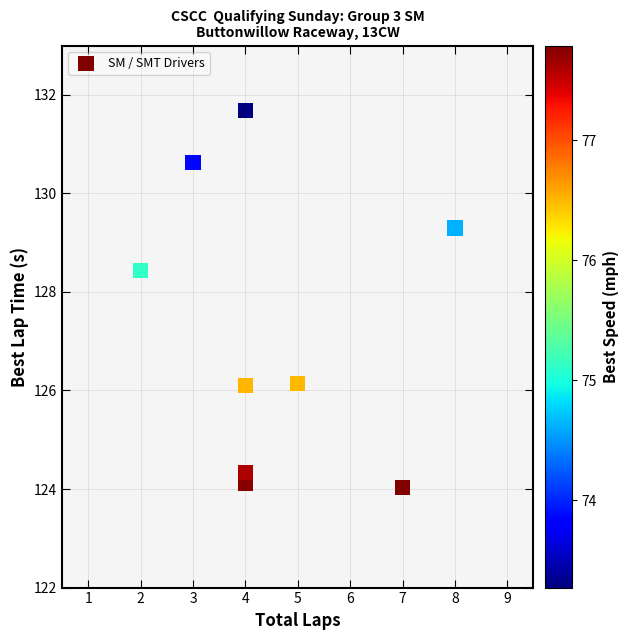

What is the average X value?

4.6